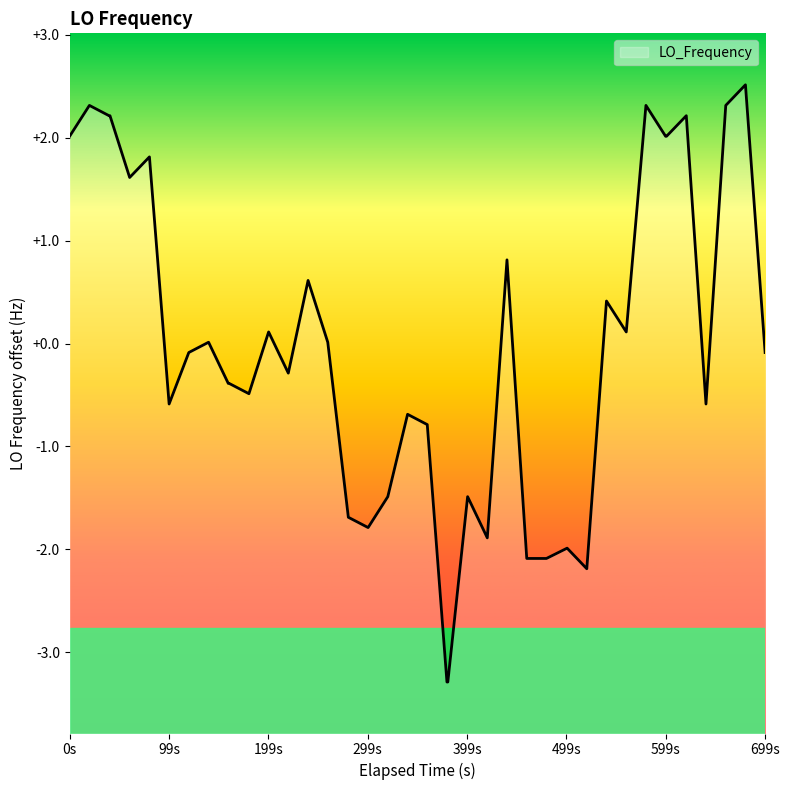

What is the greatest value displayed?

2.5